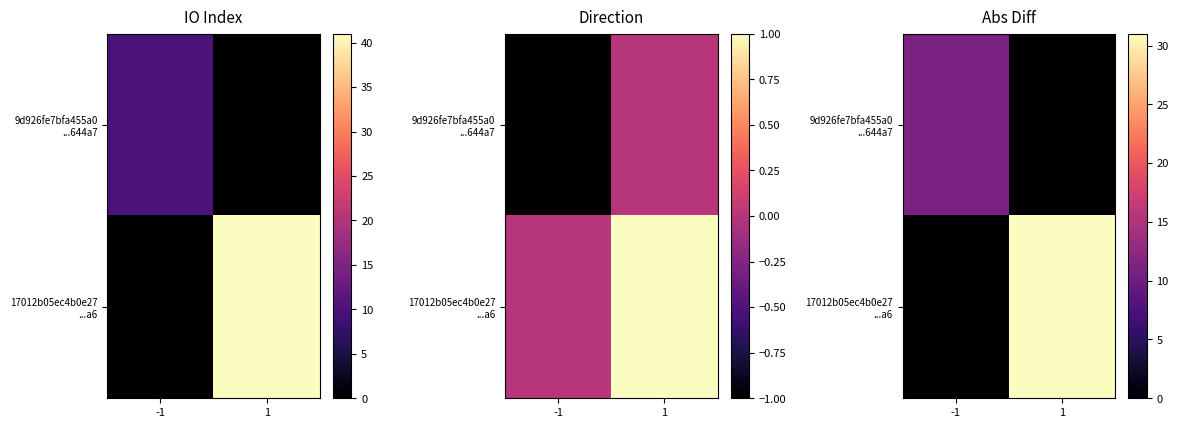

What value does the 17012b05ec4b0e27 ...a6 series have at 1?

31